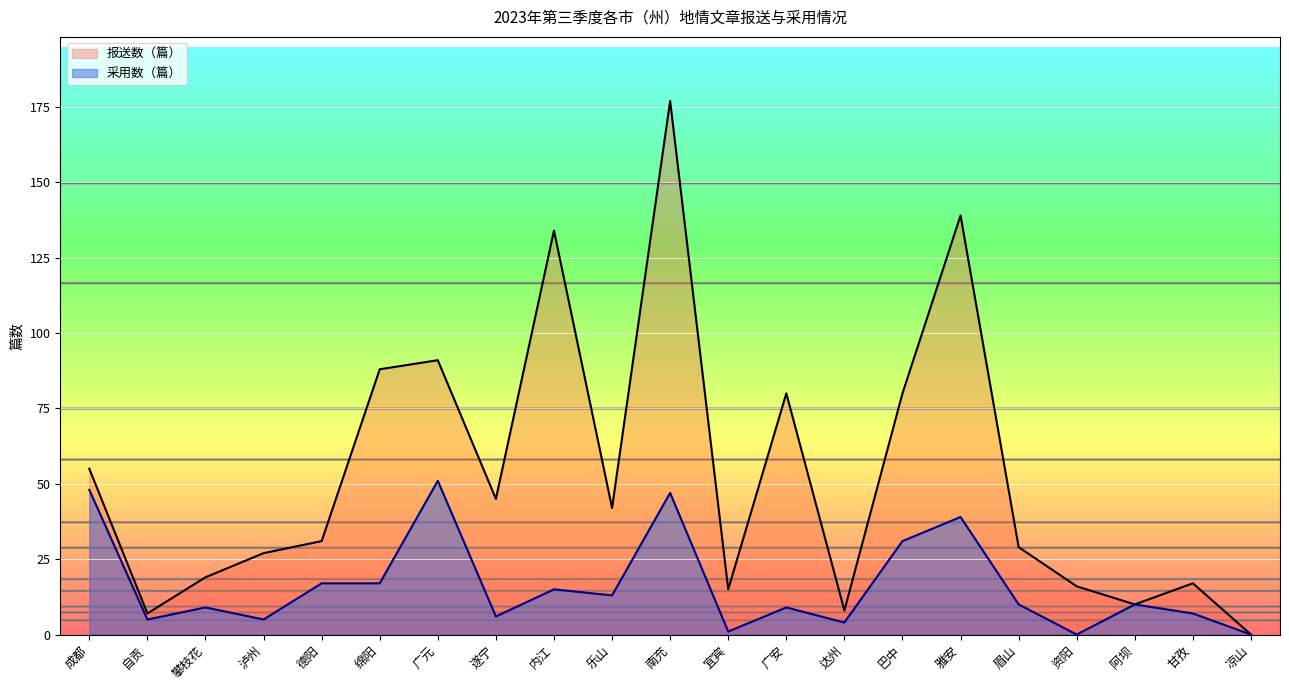

What is the sum of all 报送数（篇） values?

1110